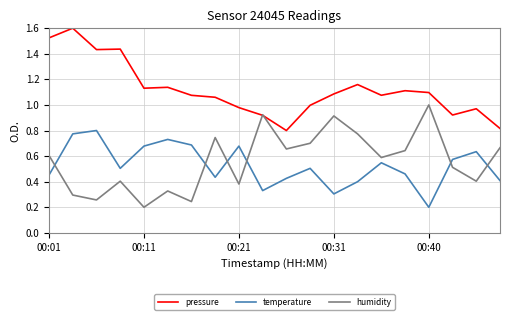

True or false: temperature and humidity cross at least once.

True